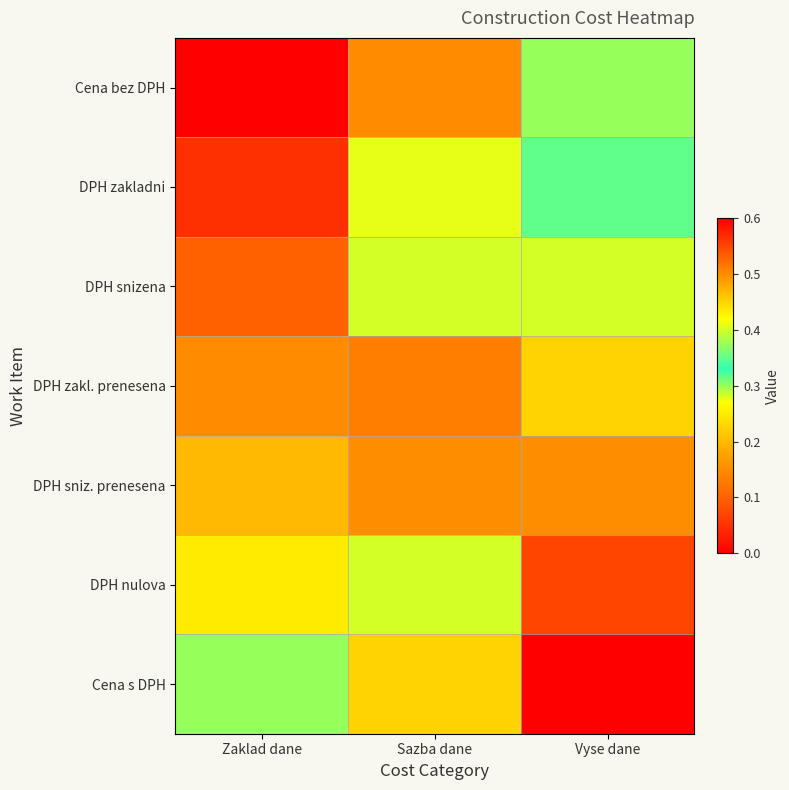

Reading left to right, transcribe all the data shown in this chart.

Cena bez DPH: Zaklad dane=0.0	Sazba dane=0.1	Vyse dane=0.3
DPH zakladni: Zaklad dane=0.0	Sazba dane=0.4	Vyse dane=0.3
DPH snizena: Zaklad dane=0.1	Sazba dane=0.4	Vyse dane=0.4
DPH zakl. prenesena: Zaklad dane=0.1	Sazba dane=0.5	Vyse dane=0.4
DPH sniz. prenesena: Zaklad dane=0.2	Sazba dane=0.5	Vyse dane=0.5
DPH nulova: Zaklad dane=0.2	Sazba dane=0.4	Vyse dane=0.6
Cena s DPH: Zaklad dane=0.3	Sazba dane=0.4	Vyse dane=0.6